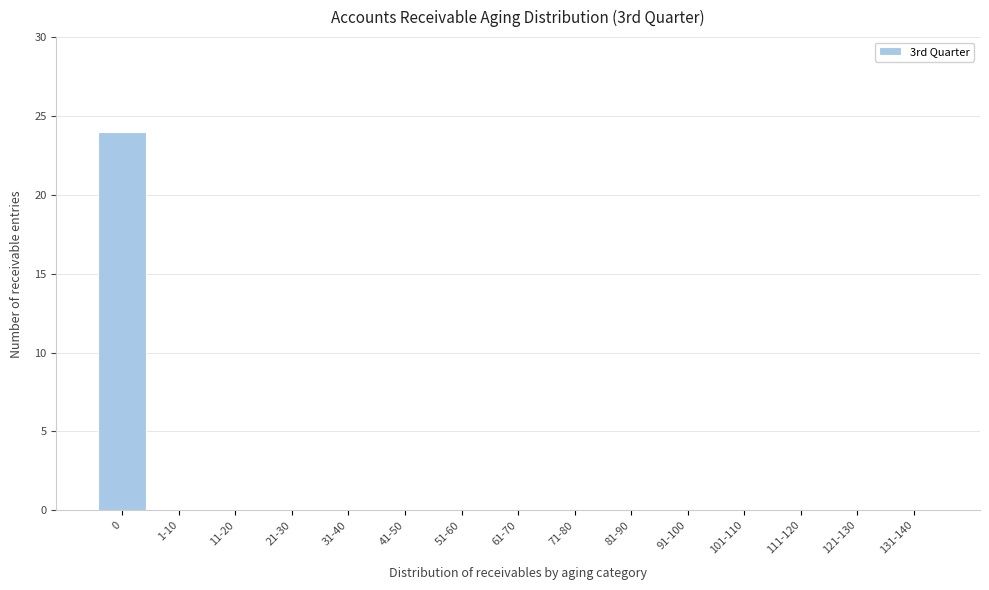

Reading left to right, extract all data points from this chart.

0=24	1-10=0	11-20=0	21-30=0	31-40=0	41-50=0	51-60=0	61-70=0	71-80=0	81-90=0	91-100=0	101-110=0	111-120=0	121-130=0	131-140=0